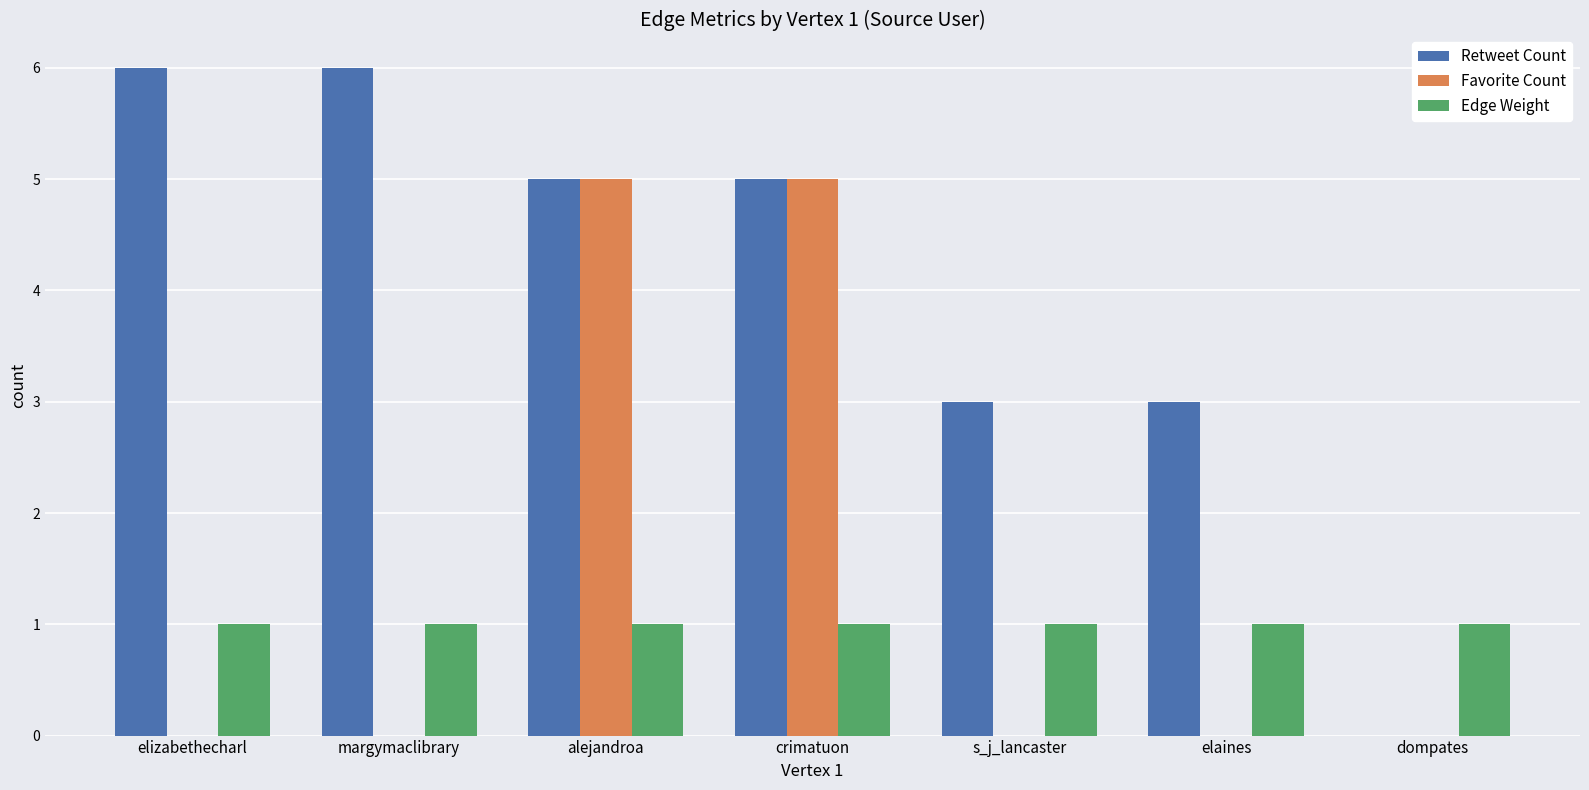

Is it true that Edge Weight equals 1 at elizabethecharl?

True